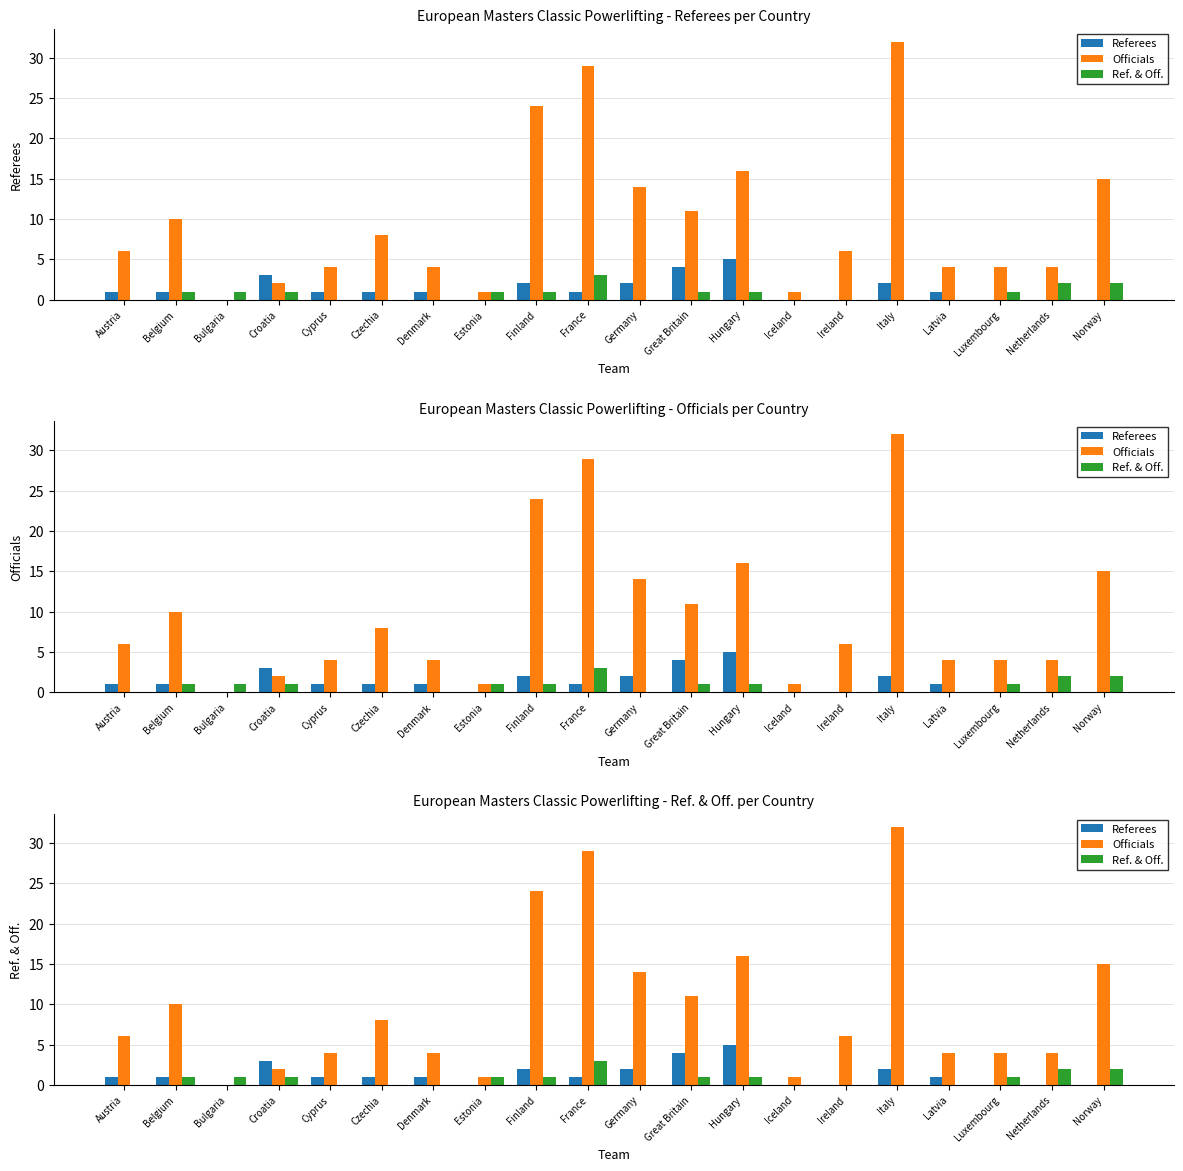

List the labels in order of Ref. & Off. value, largest first.

France, Netherlands, Norway, Belgium, Bulgaria, Croatia, Estonia, Finland, Great Britain, Hungary, Luxembourg, Austria, Cyprus, Czechia, Denmark, Germany, Iceland, Ireland, Italy, Latvia